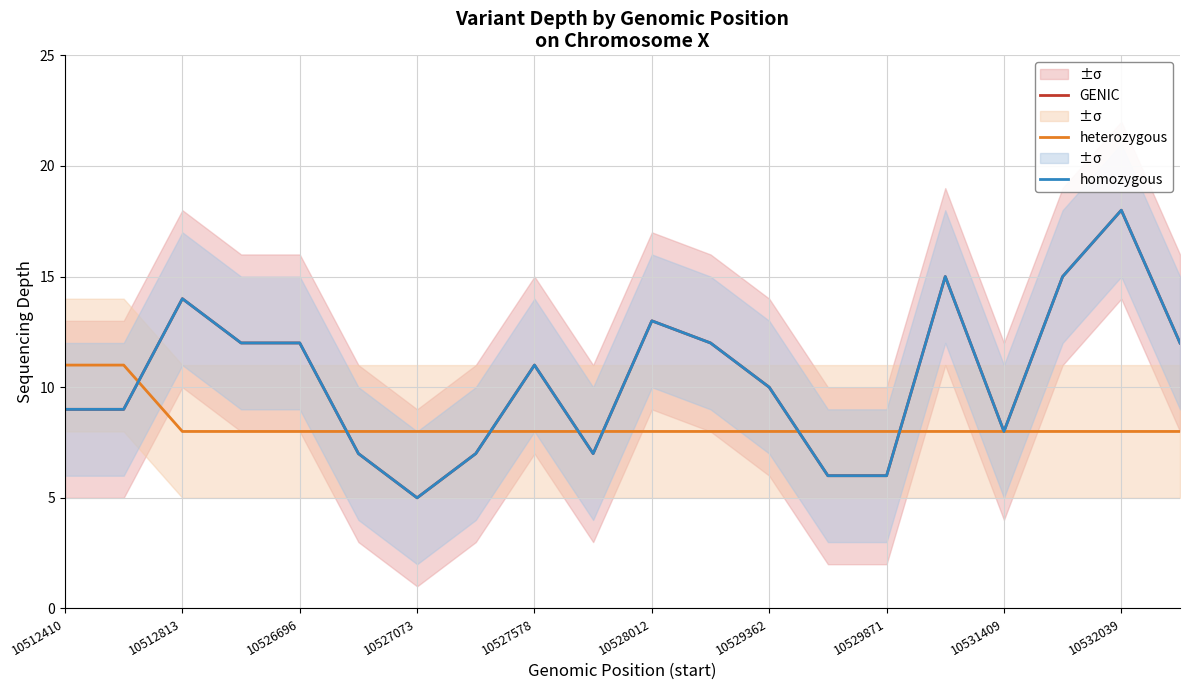

What is the value of the homozygous point at the 14th from the left?

6